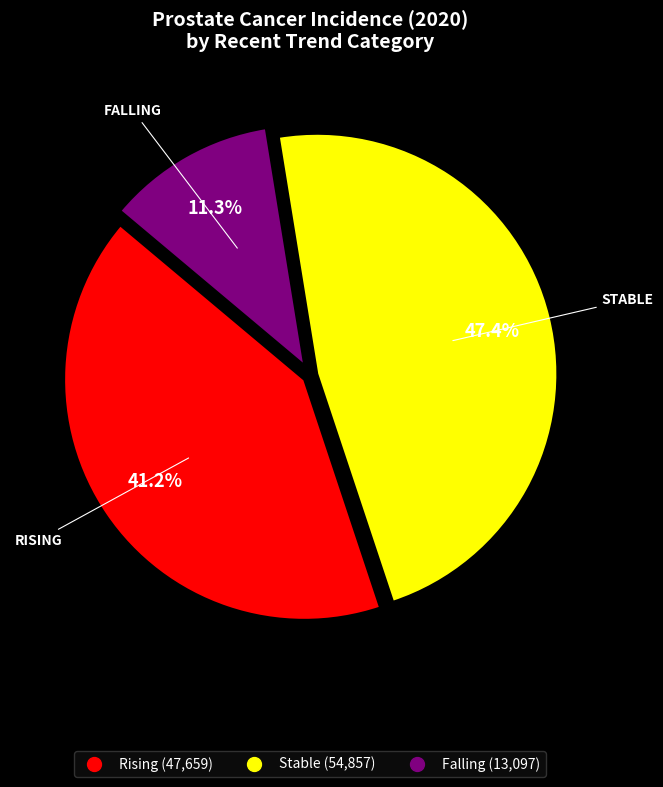

How many slices are in this pie chart?

3